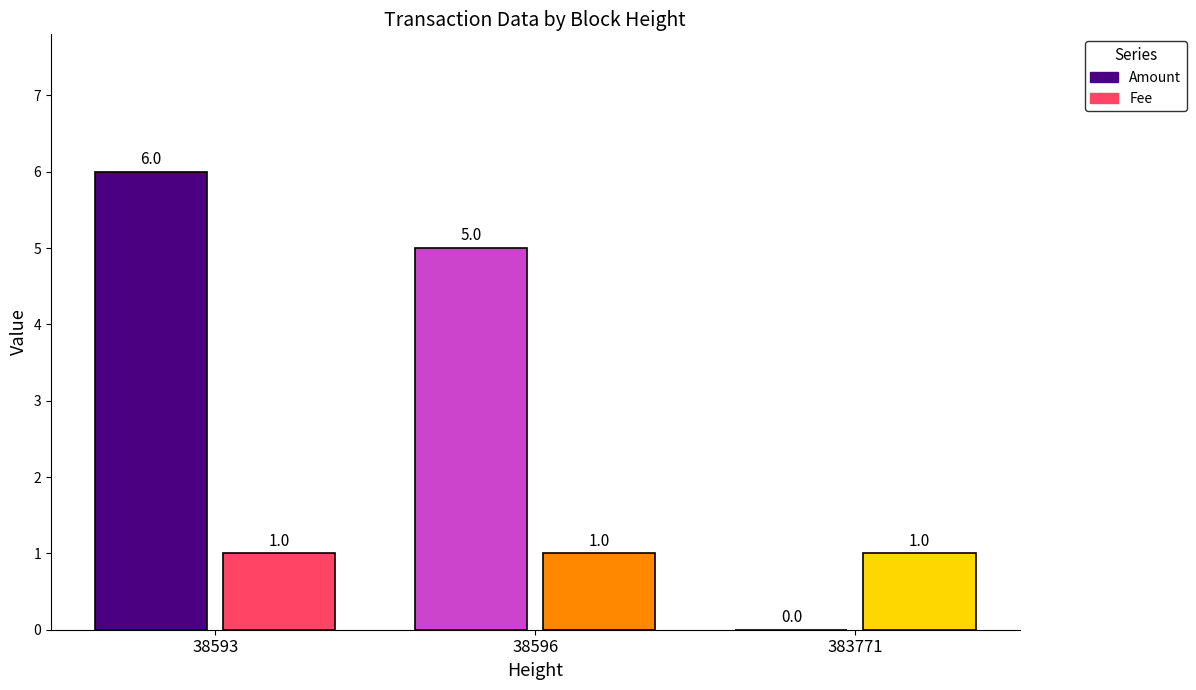

Count the number of data series in this chart.

2